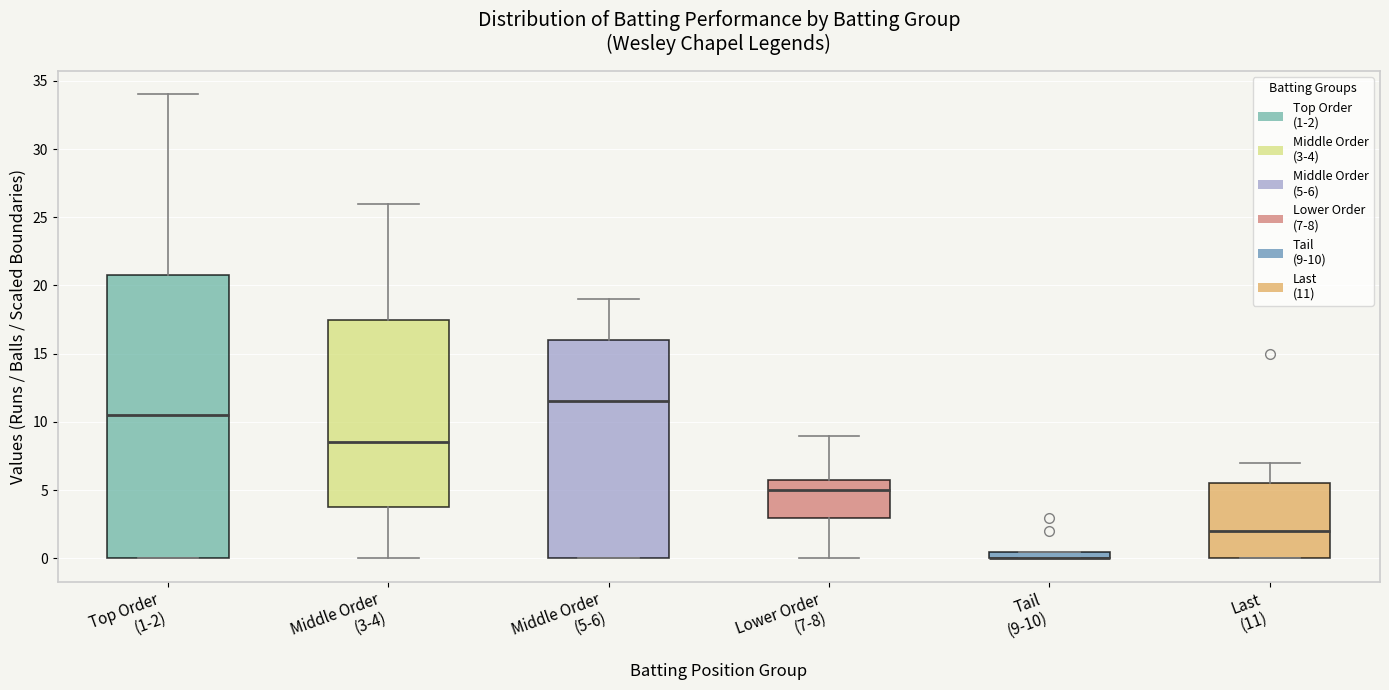

Where does the median line of the box for Middle Order (5-6) sit on the y-axis? The values are not printed on the chart, so give them approximately, as read against the axis.

11.5